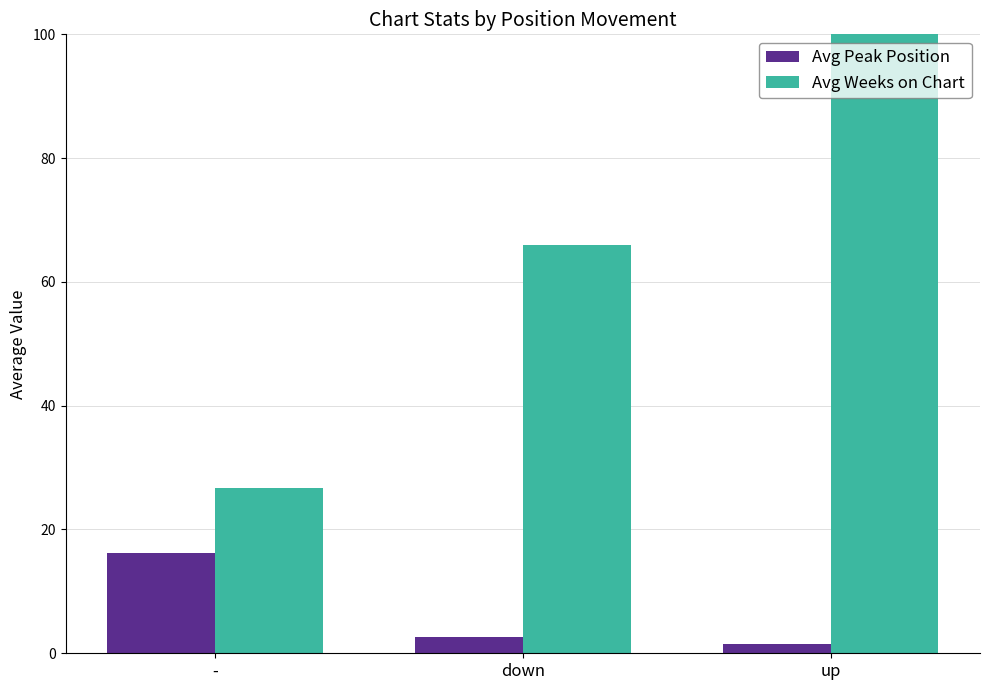

At which label does Avg Peak Position reach its minimum?

up